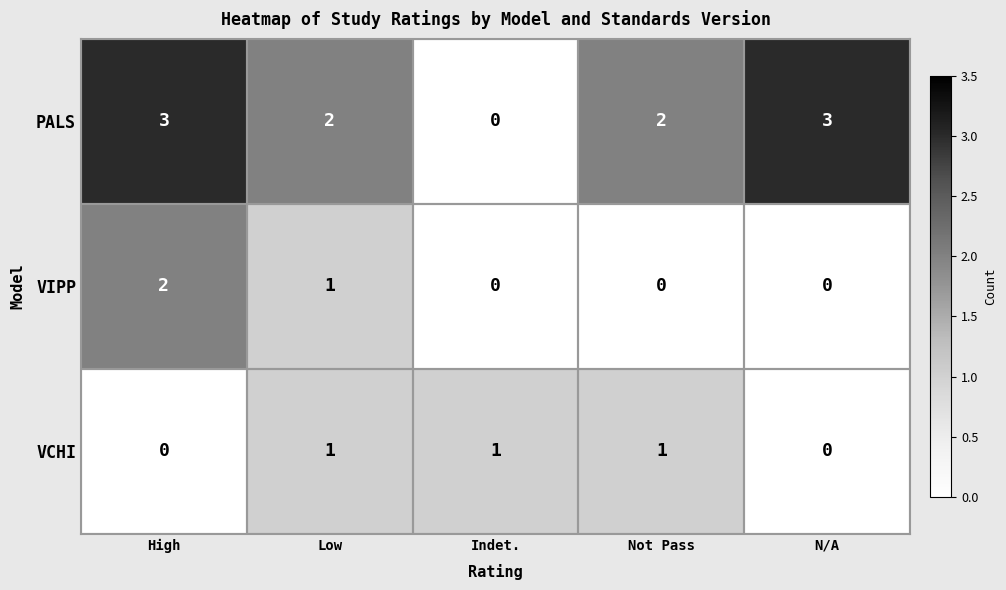

What is the sum of all VIPP values?

3